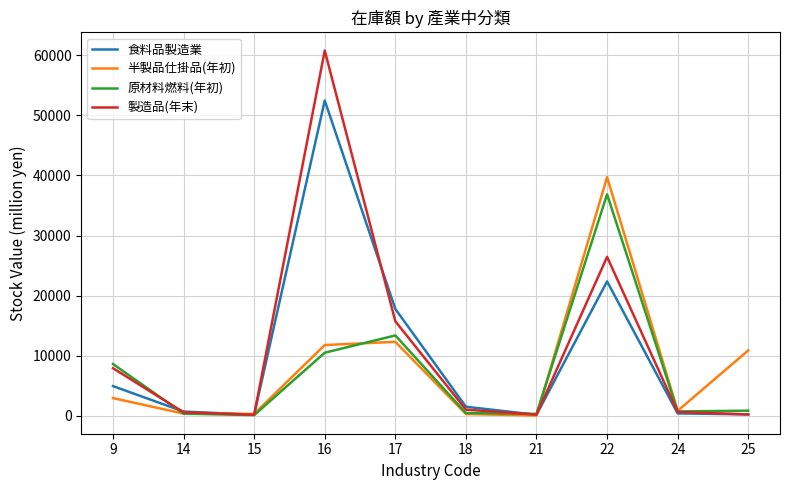

Between 17 and 24, which series saw the biggest shift?

食料品製造業